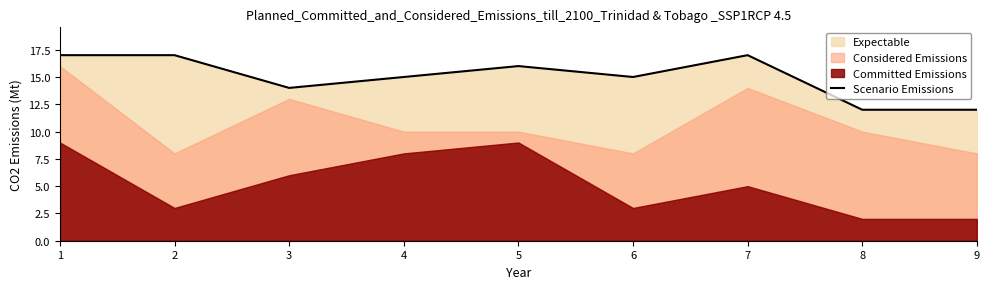

How many points are higher than both their immediate neighbors (excluding endpoints)?

2